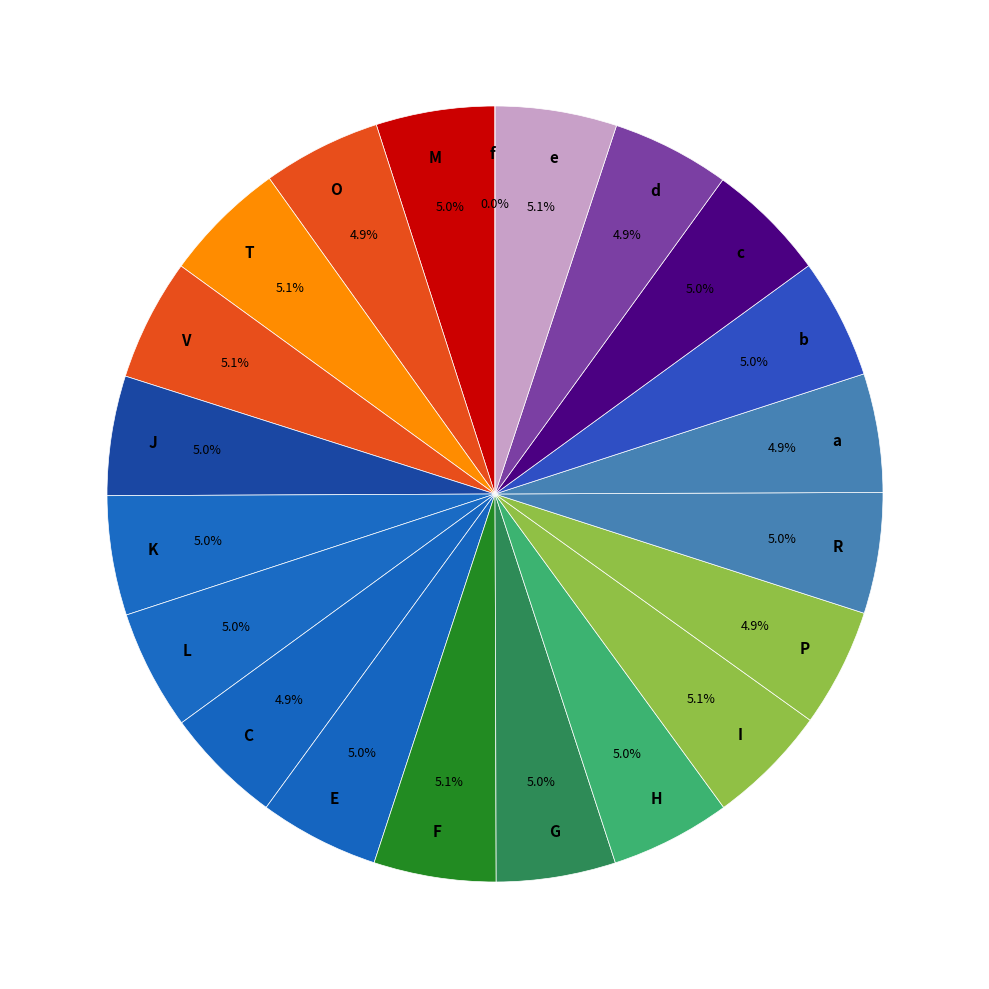

The 22-Sat slice represents 6% of the pie. True or false?

False